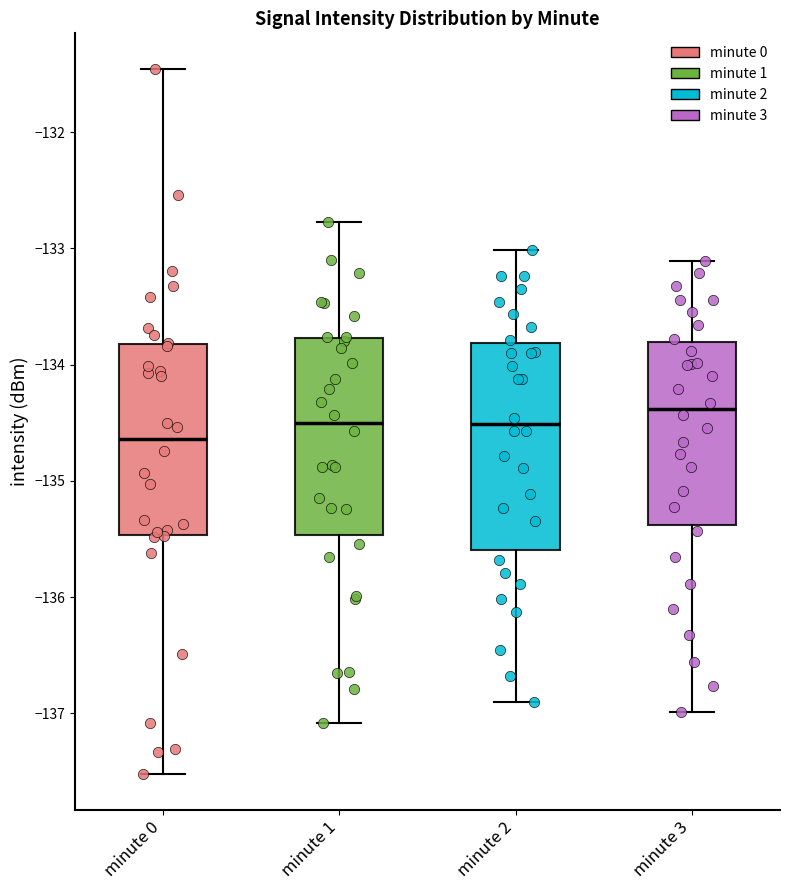

Which box has the lowest median line?

minute 0